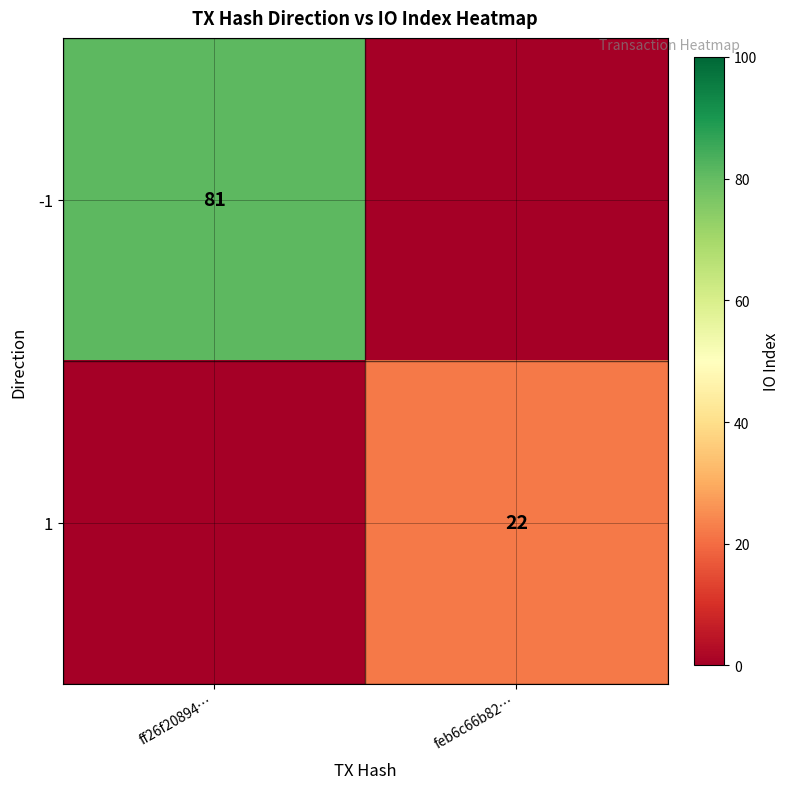

Is it true that 1 equals 22 at feb6c66b82…?

True